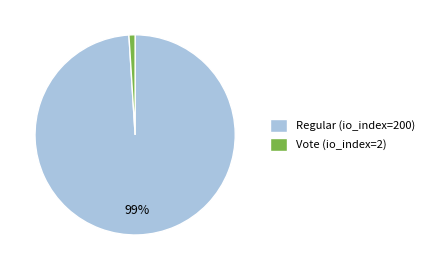

Is there any slice that represents more than half of the pie?

Yes